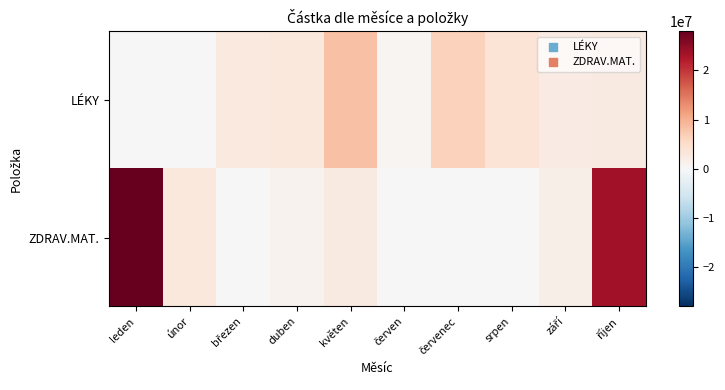

Which series has the largest total across all categories?

ZDRAV.MAT.